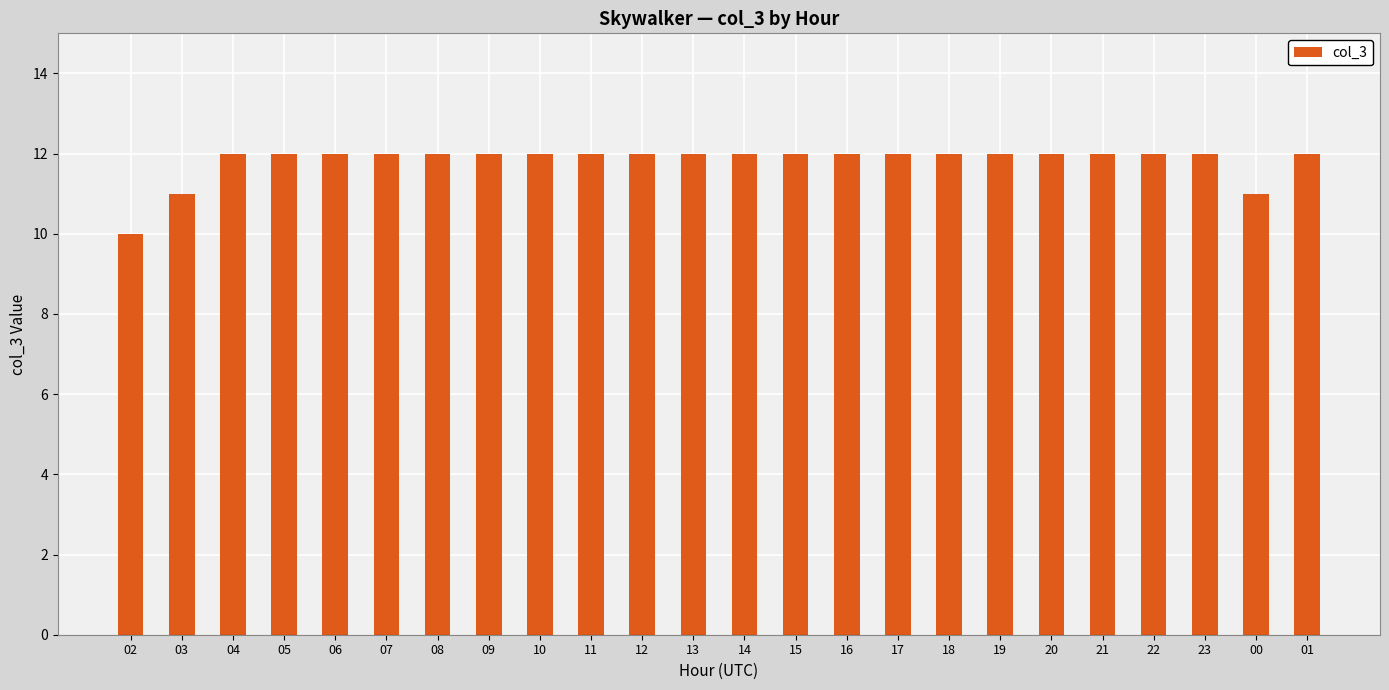

What is the difference between the maximum and minimum values?

2